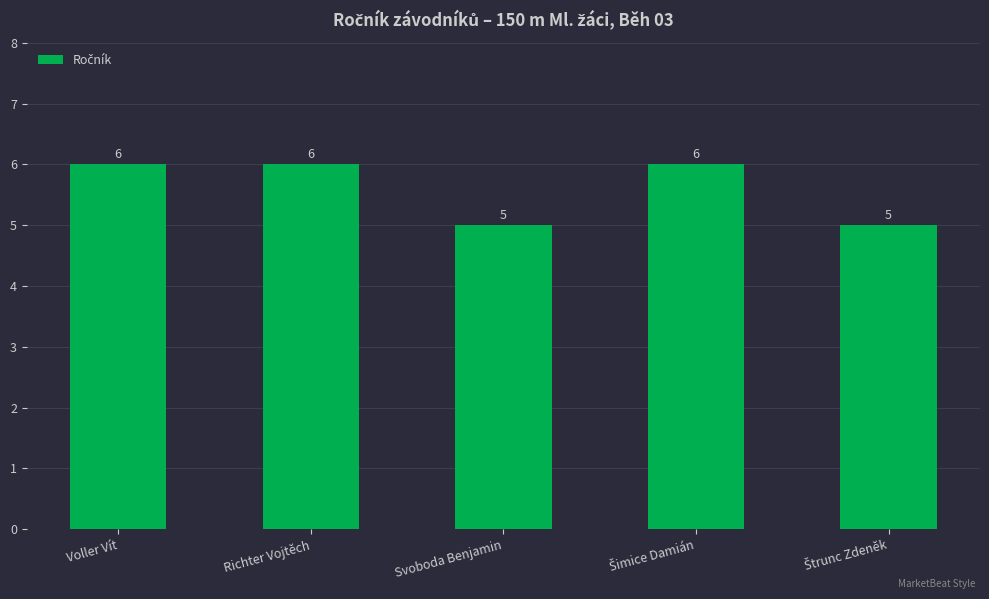

Approximately how many times larger is the value at Voller Vít compared to Svoboda Benjamin?

1.2